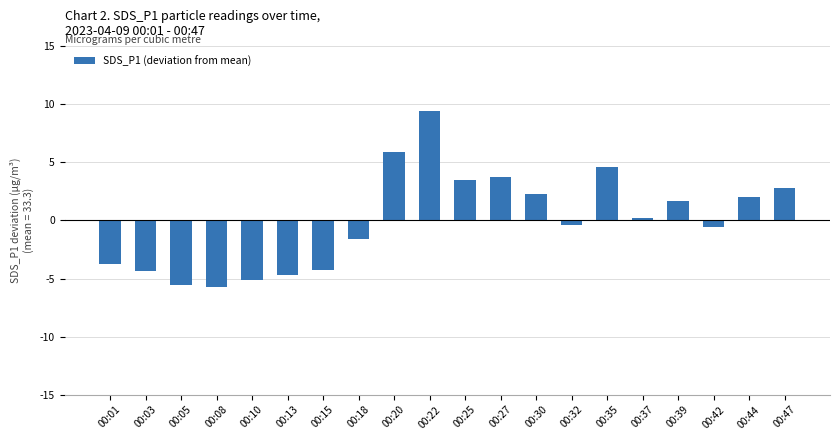

The chart shows a value of -5.7 at 00:08. True or false?

True